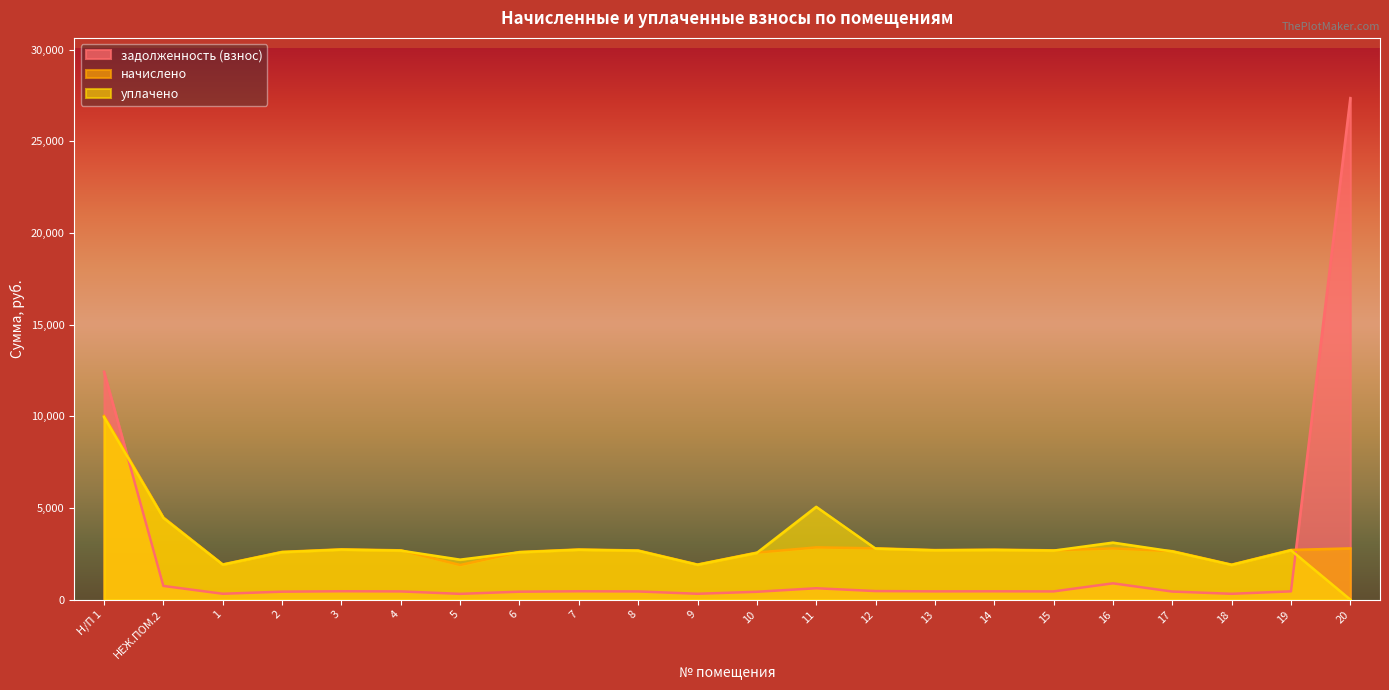

Read the начислено value at 16.

2796.1